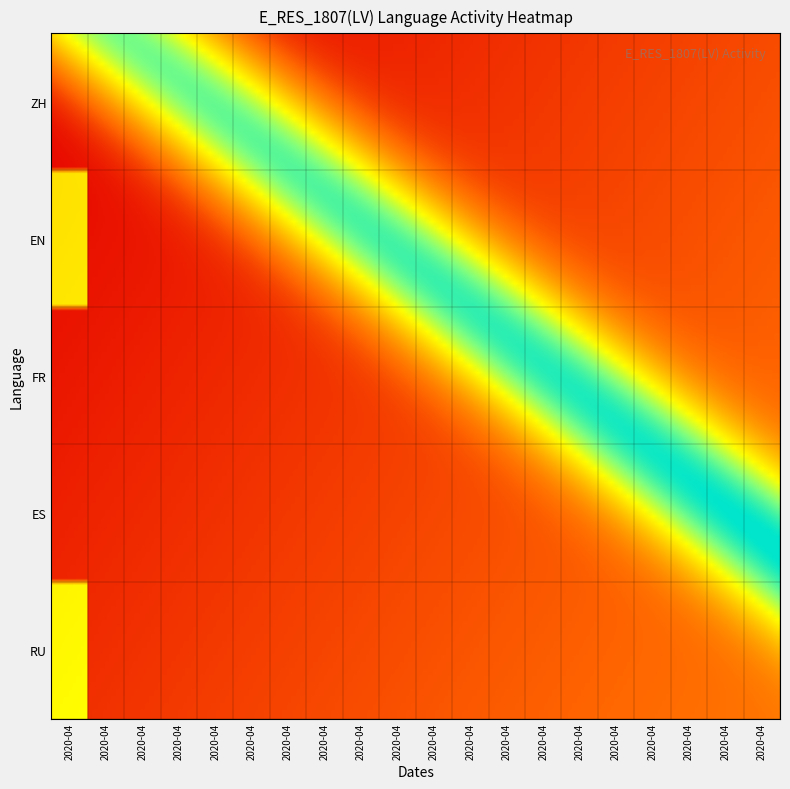

At how many categories does at least one series exceed 0?

1